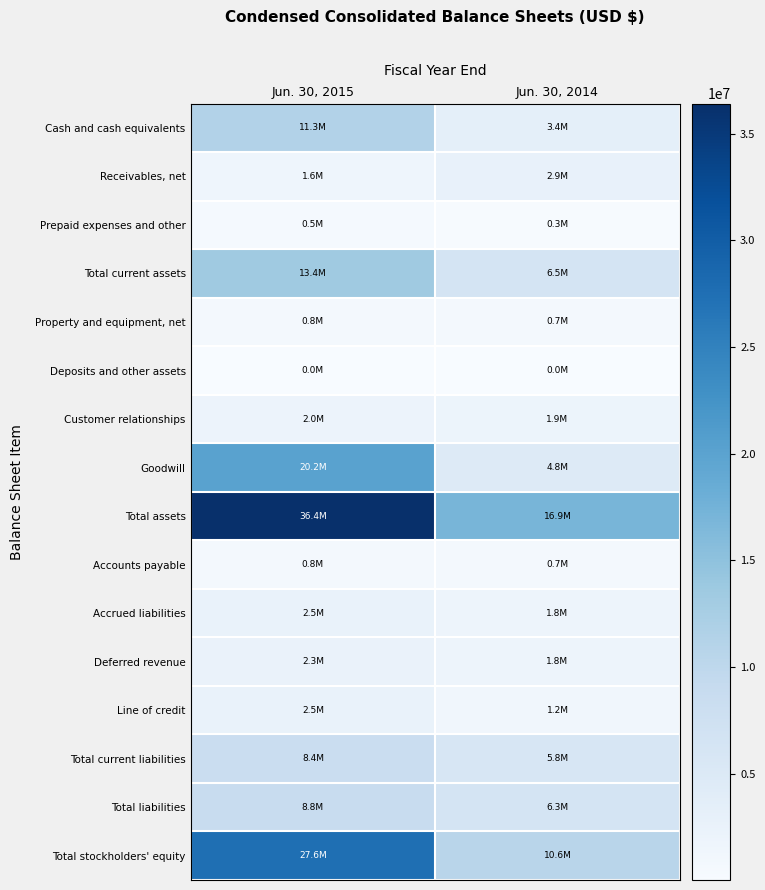

Reading left to right, what are all the values shown in this chart?

Cash and cash equivalents: Jun. 30, 2015=11325572	Jun. 30, 2014=3352559
Receivables, net: Jun. 30, 2015=1640591	Jun. 30, 2014=2857983
Prepaid expenses and other: Jun. 30, 2015=463427	Jun. 30, 2014=250855
Total current assets: Jun. 30, 2015=13429590	Jun. 30, 2014=6461397
Property and equipment, net: Jun. 30, 2015=764442	Jun. 30, 2014=740753
Deposits and other assets: Jun. 30, 2015=14866	Jun. 30, 2014=14866
Customer relationships: Jun. 30, 2015=2006951	Jun. 30, 2014=1918019
Goodwill: Jun. 30, 2015=20190935	Jun. 30, 2014=4805933
Total assets: Jun. 30, 2015=36406784	Jun. 30, 2014=16937632
Accounts payable: Jun. 30, 2015=817119	Jun. 30, 2014=738289
Accrued liabilities: Jun. 30, 2015=2521111	Jun. 30, 2014=1801355
Deferred revenue: Jun. 30, 2015=2331920	Jun. 30, 2014=1840811
Line of credit: Jun. 30, 2015=2500000	Jun. 30, 2014=1200000
Total current liabilities: Jun. 30, 2015=8397451	Jun. 30, 2014=5807355
Total liabilities: Jun. 30, 2015=8822161	Jun. 30, 2014=6318551
Total stockholders' equity: Jun. 30, 2015=27584623	Jun. 30, 2014=10619081